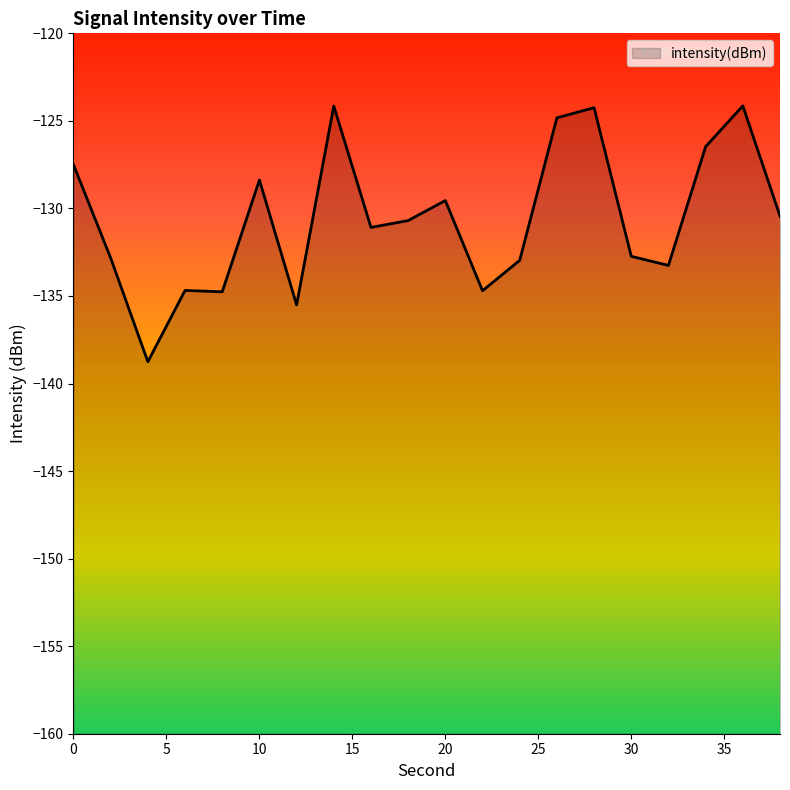

Is it true that the value at 16 is -131.1?

True